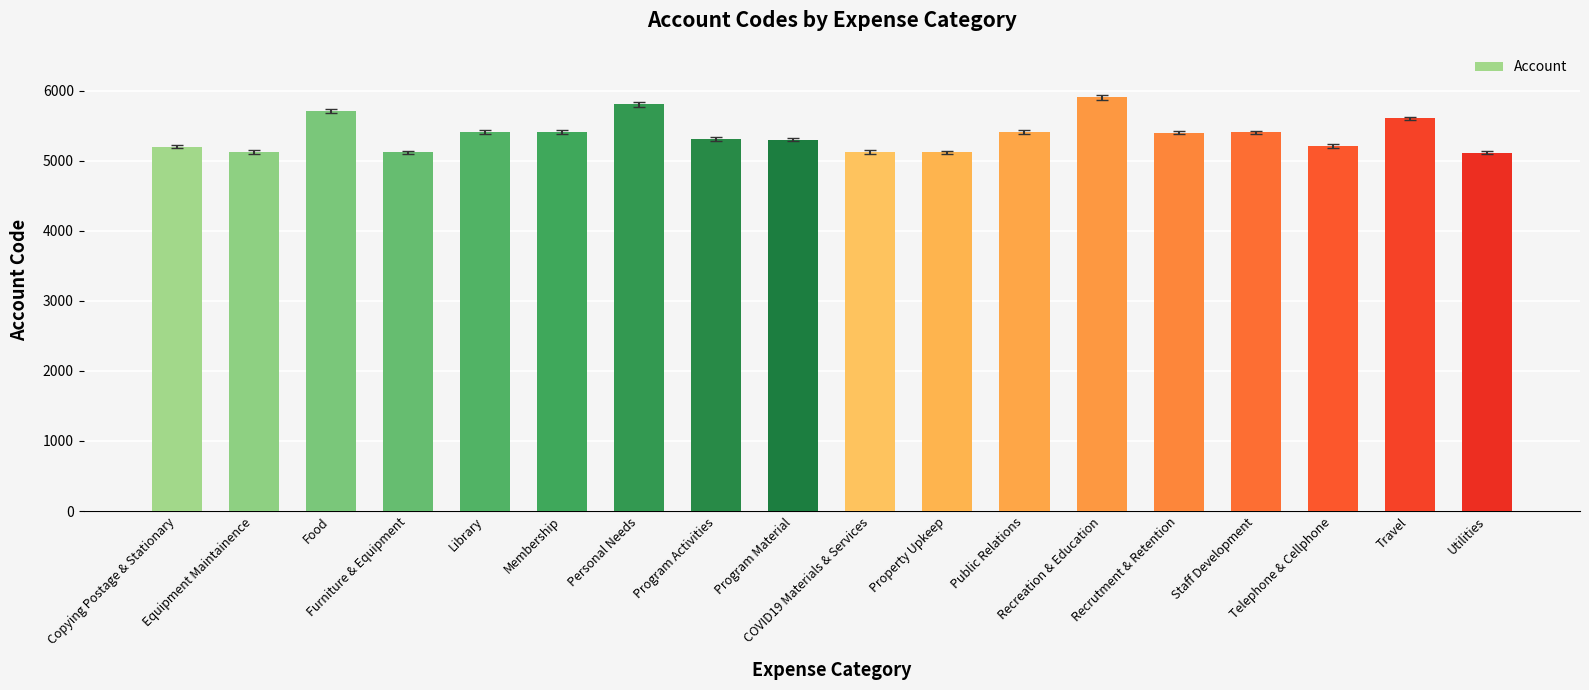

How many values are below 5401?

9